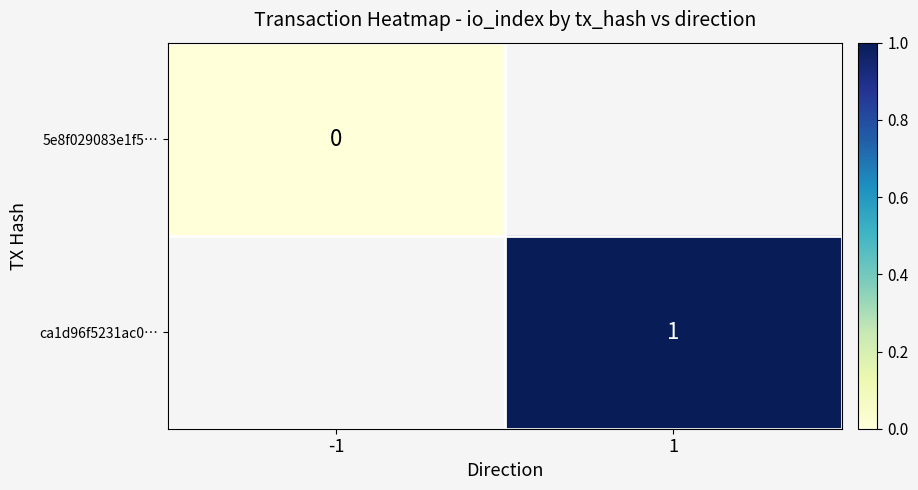

True or false: 5e8f029083e1f5… has a value of 0.0 at -1.

True